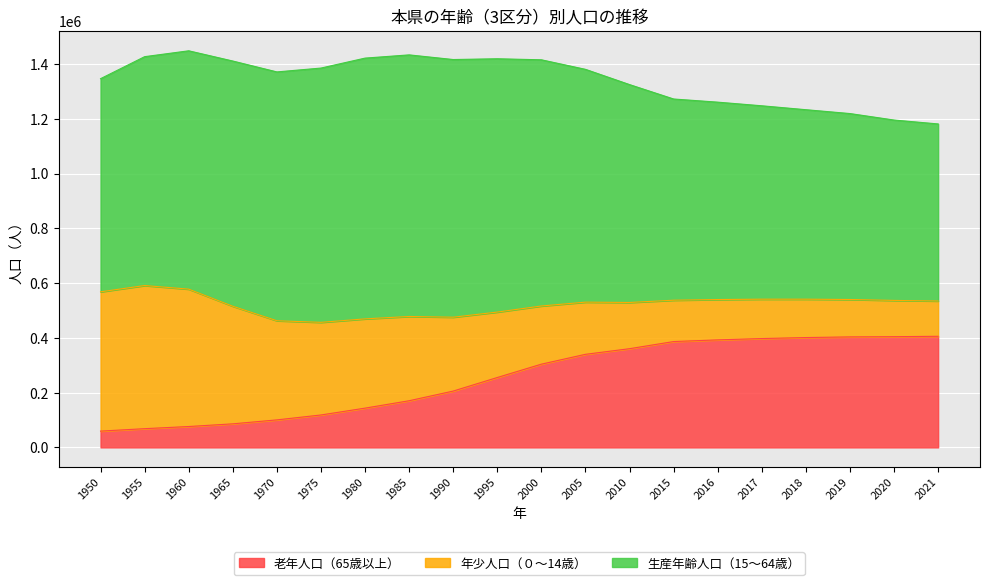

How many distinct data groups are displayed?

3